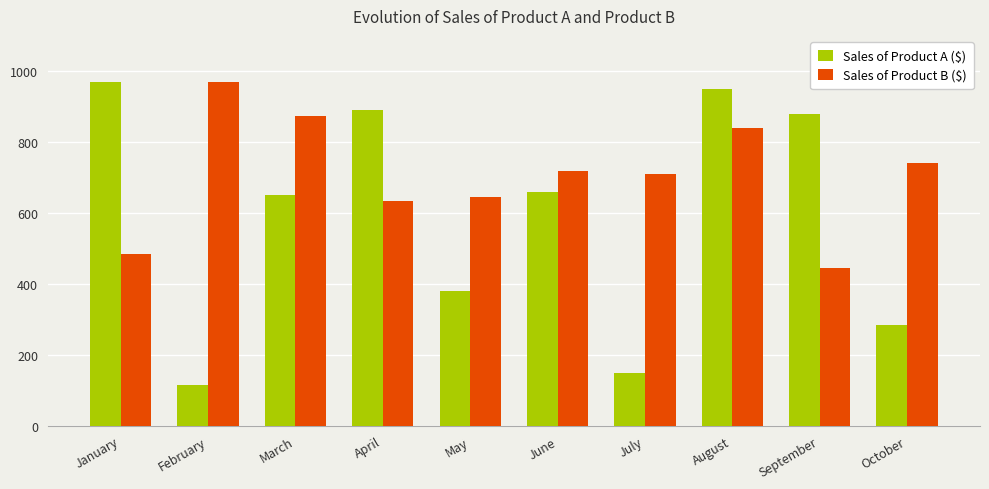

What is the sum of the Sales of Product A ($) values at January and June?

1630